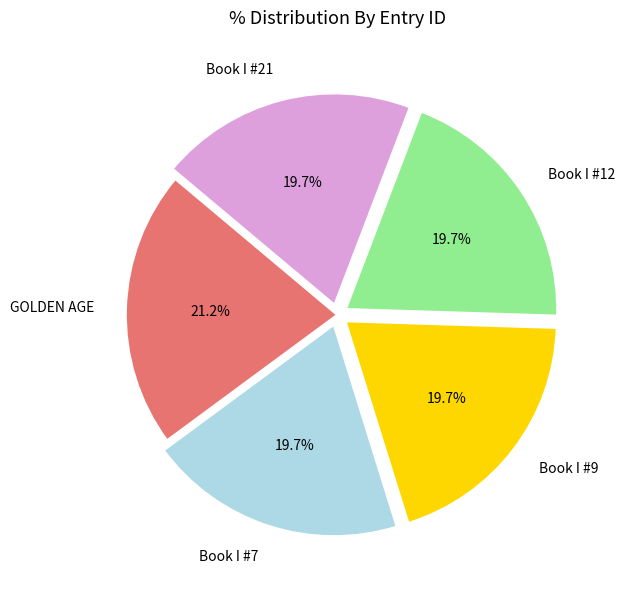

Count the number of slices in the pie.

5